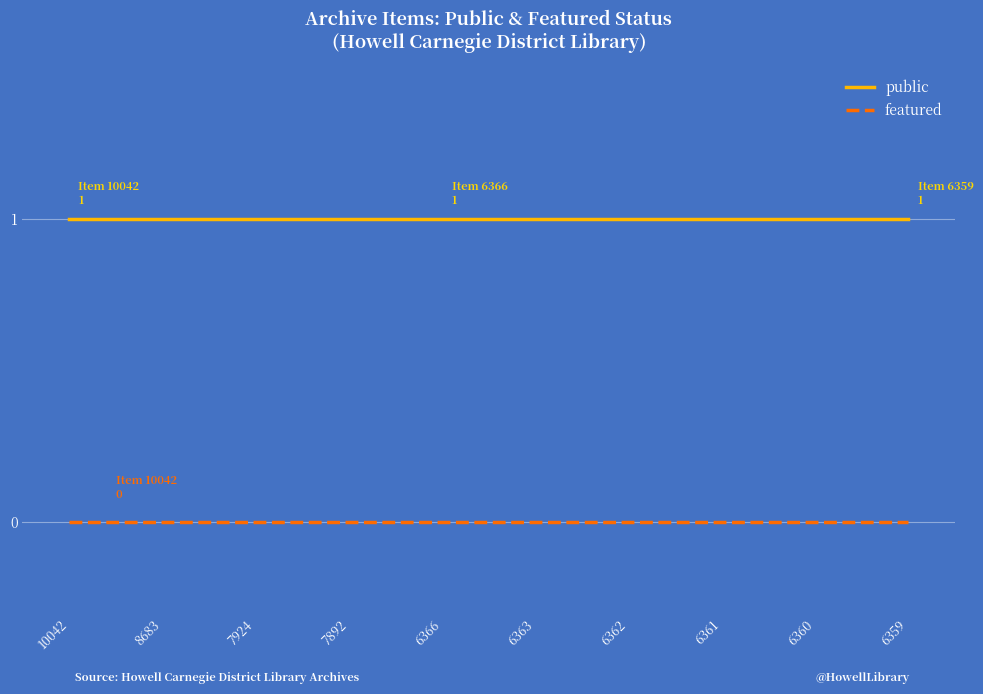

At 8683, list the series in order from largest to smallest.

public, featured